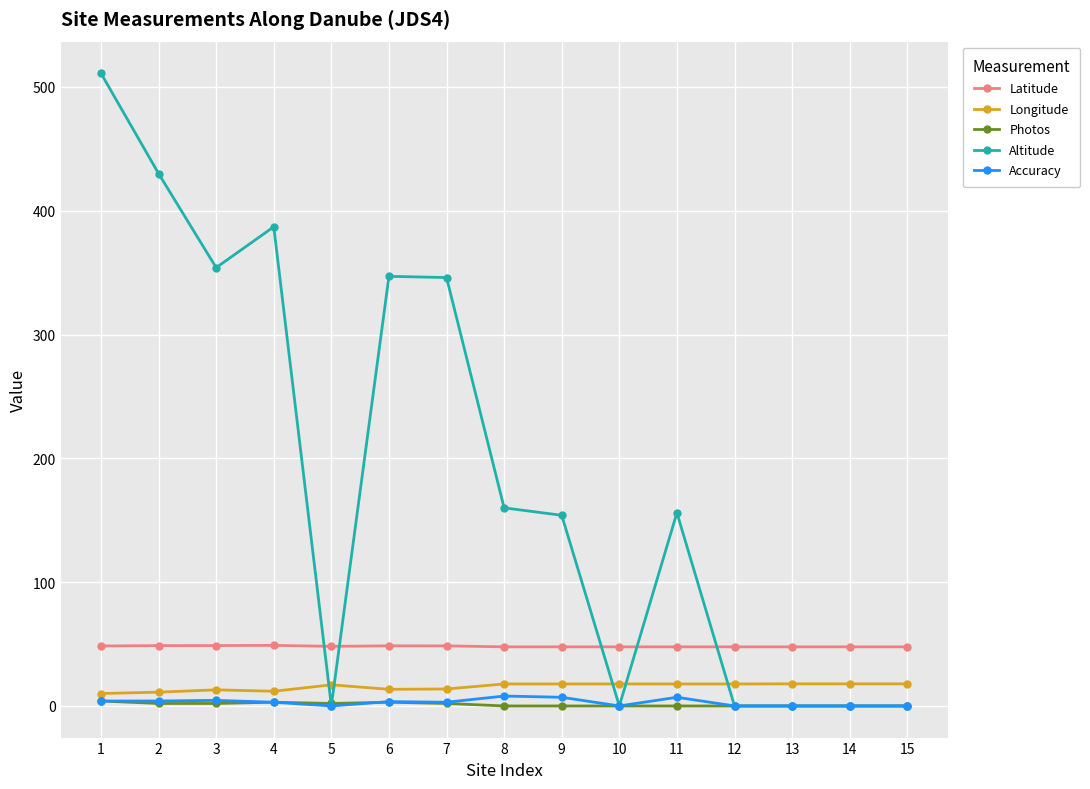

What are all the series names shown in the legend?

Latitude, Longitude, Photos, Altitude, Accuracy